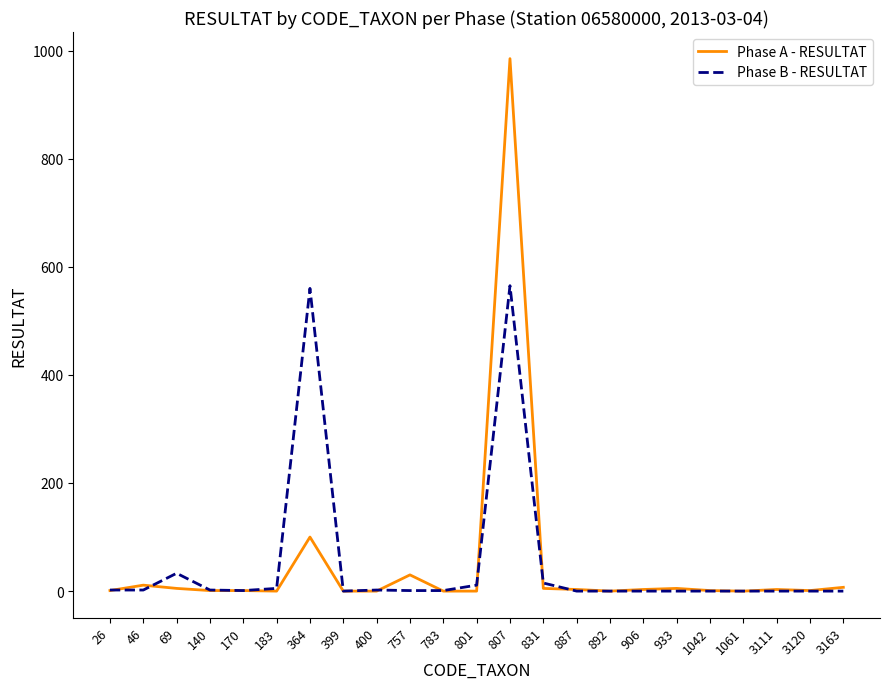

At which category is the sum across all series the highest?

807